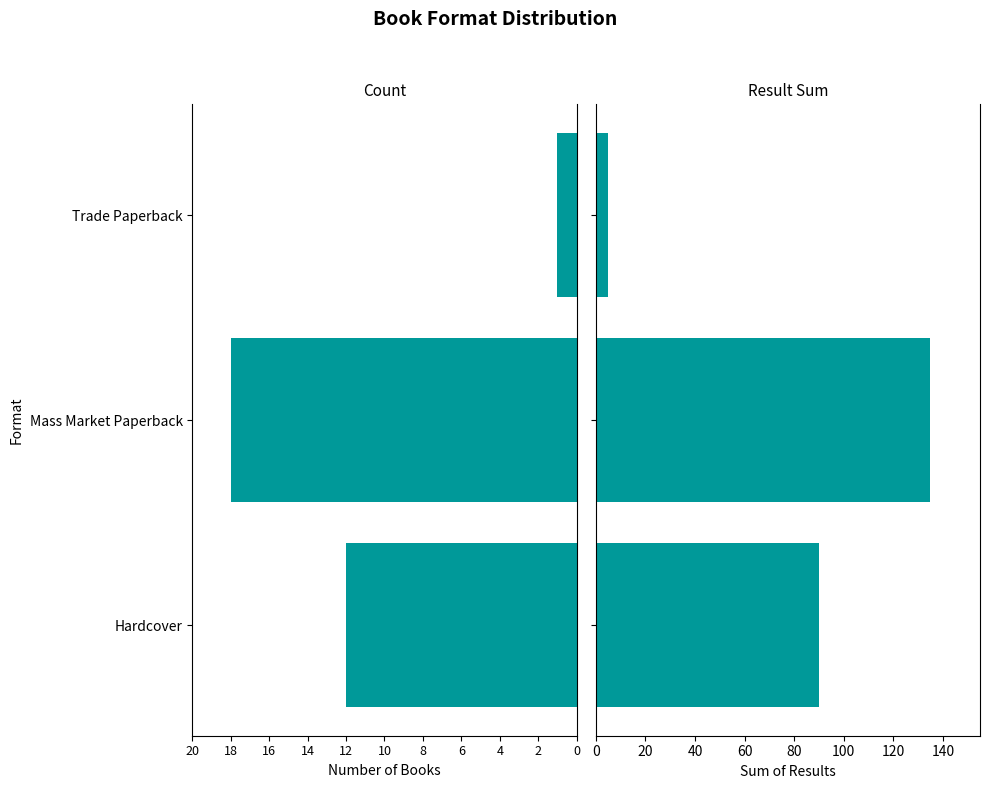

Rank the series at Trade Paperback from lowest to highest value.

Count, Result Sum